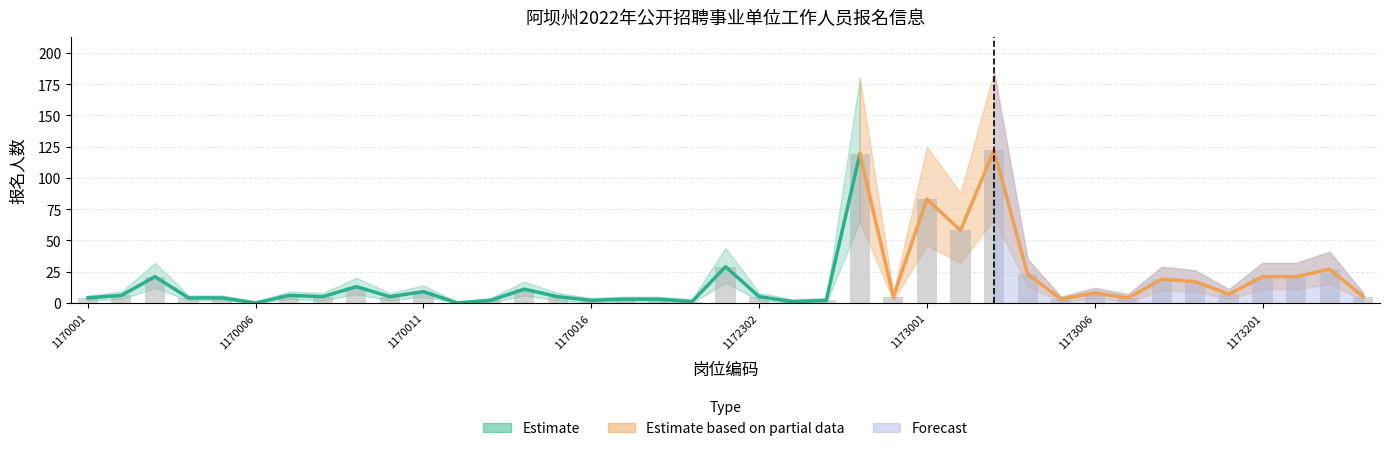

At which label is partial_lower closest to 33?

1173002